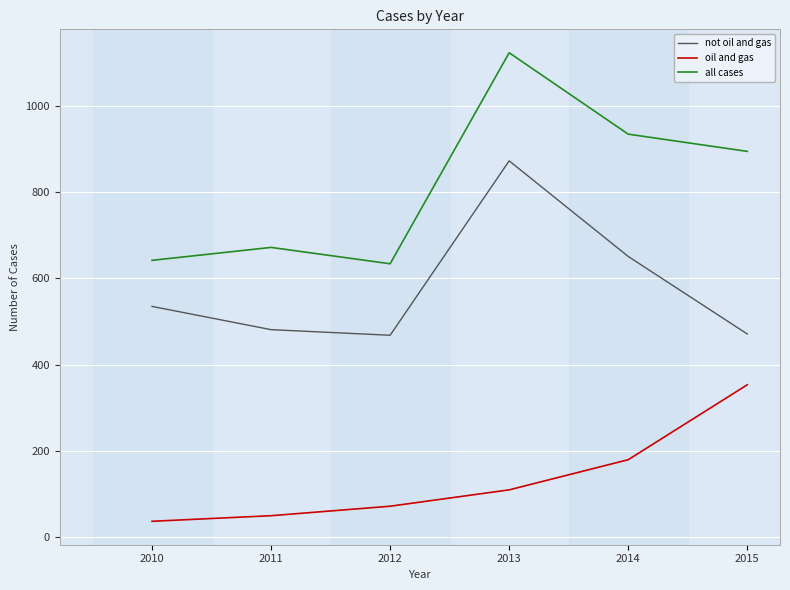

Is it true that not oil and gas equals 481 at 2011?

True